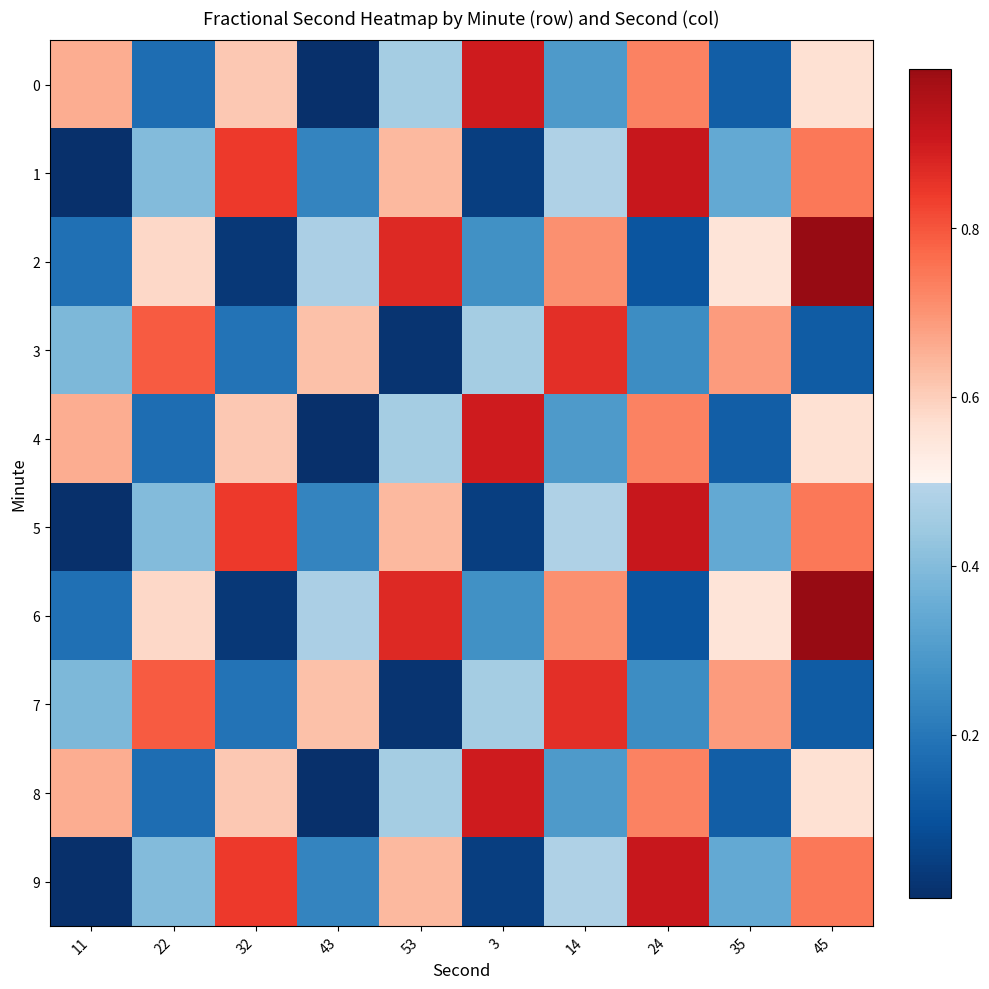

At 32, list the series in order from largest to smallest.

1, 5, 9, 0, 4, 8, 3, 7, 2, 6